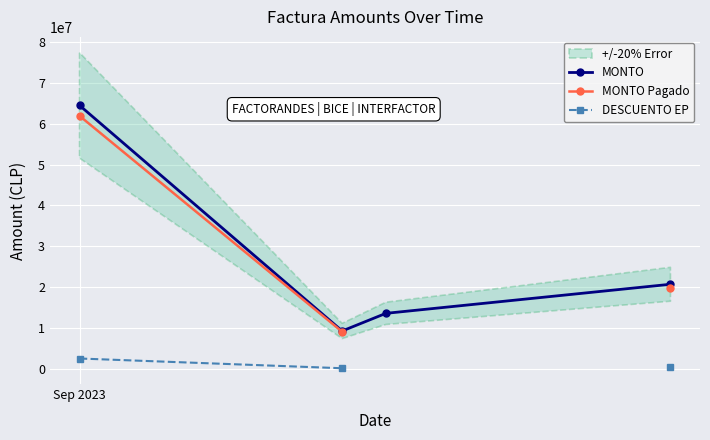

What is the maximum value for MONTO?

64476265